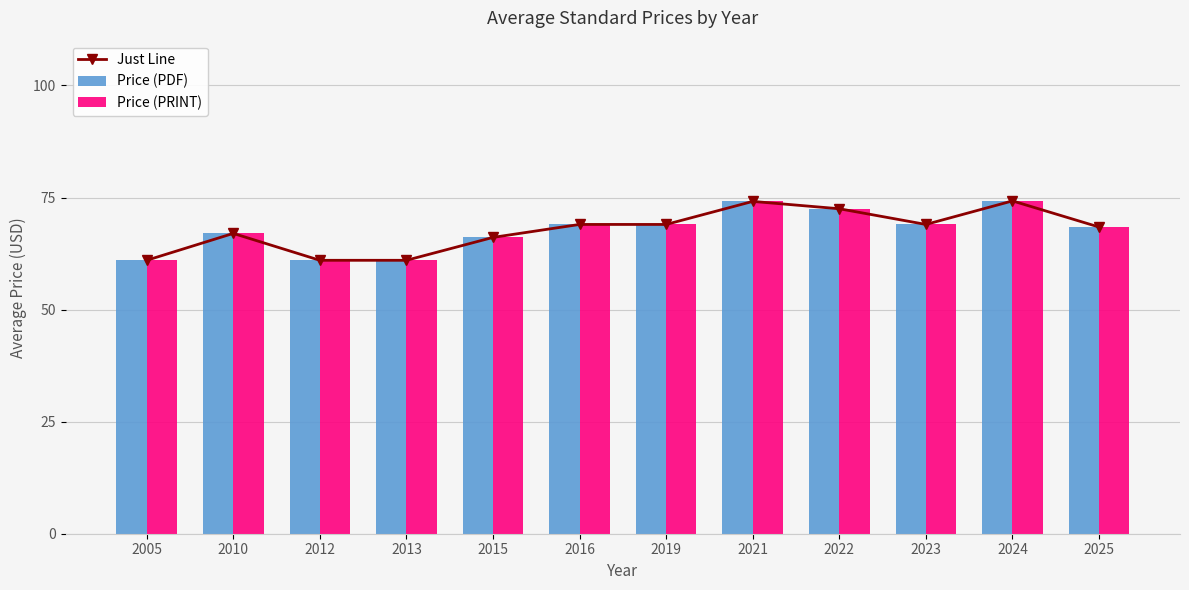

How many groups of bars are there?

12